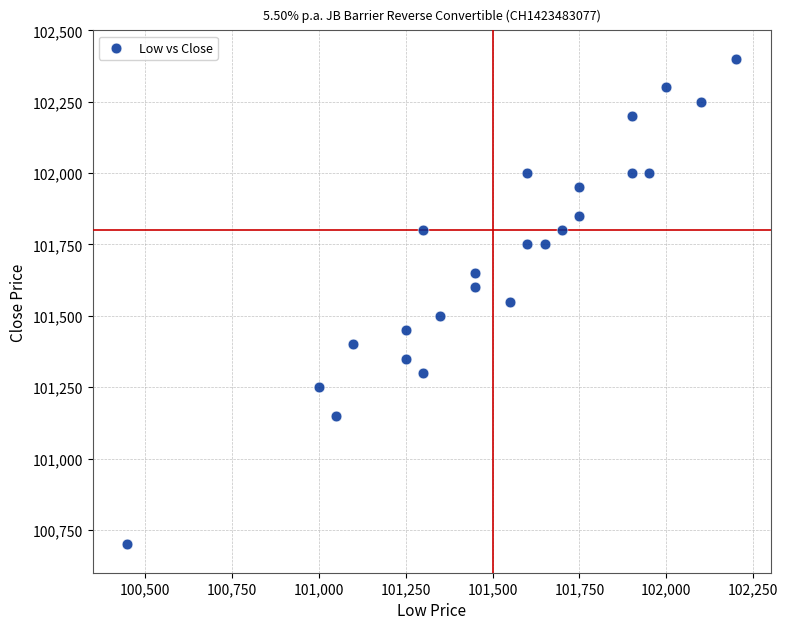

What is the range of X values (max minus min)?

1750